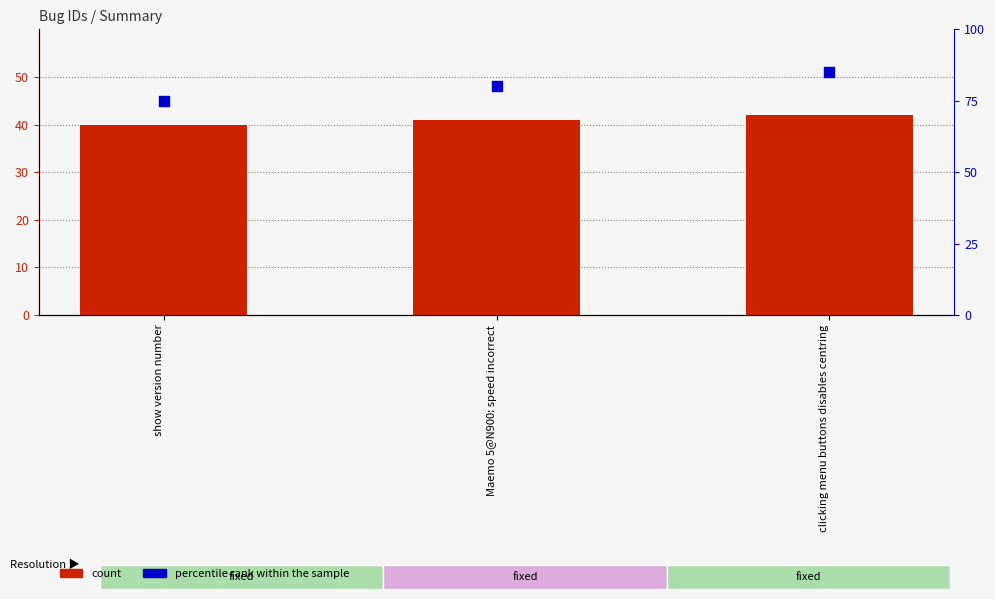

At how many categories does at least one series exceed 40?

3